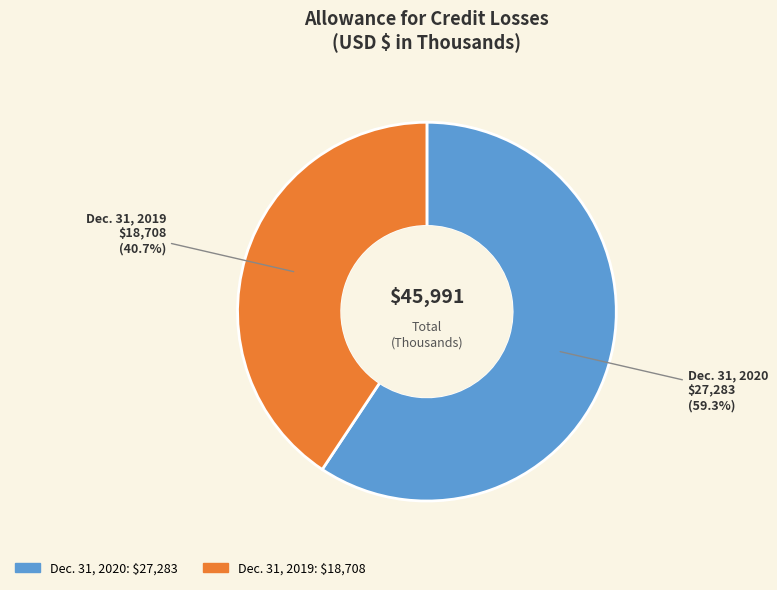

To the nearest percent, what portion does Dec. 31, 2019 represent?

41%